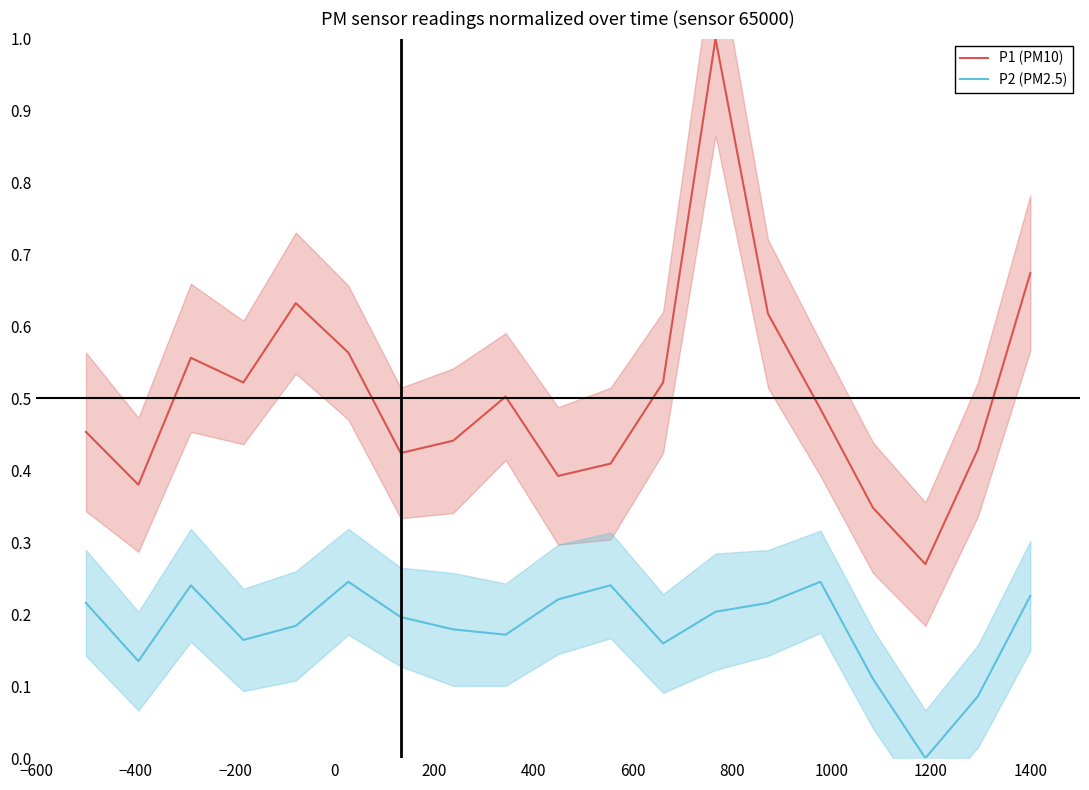

Reading left to right, list all the values displayed in this chart.

P1 (PM10): 0.5	0.4	0.6	0.5	0.6	0.6	0.4	0.4	0.5	0.4	0.4	0.5	1.0	0.6	0.5	0.3	0.3	0.4	0.7
P2 (PM2.5): 0.2	0.1	0.2	0.2	0.2	0.2	0.2	0.2	0.2	0.2	0.2	0.2	0.2	0.2	0.2	0.1	0.0	0.1	0.2